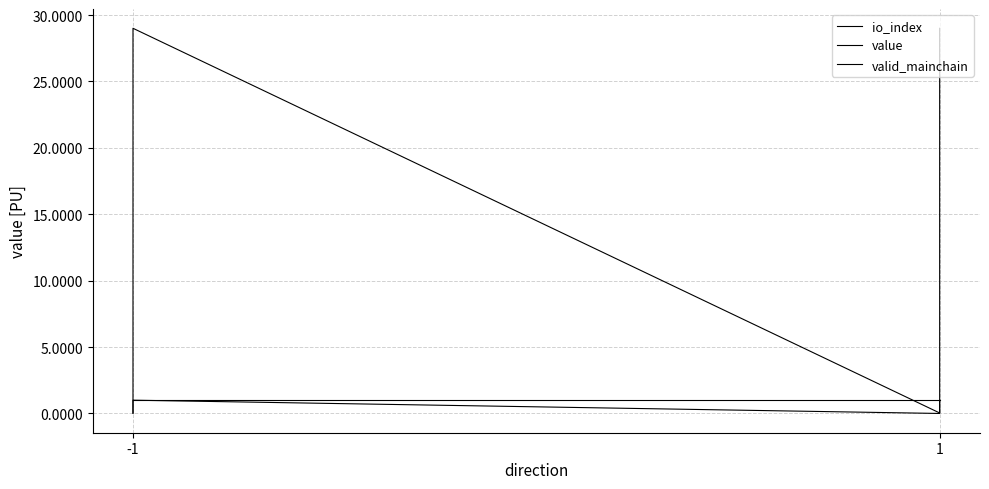

Which series has the largest range (max minus min)?

value